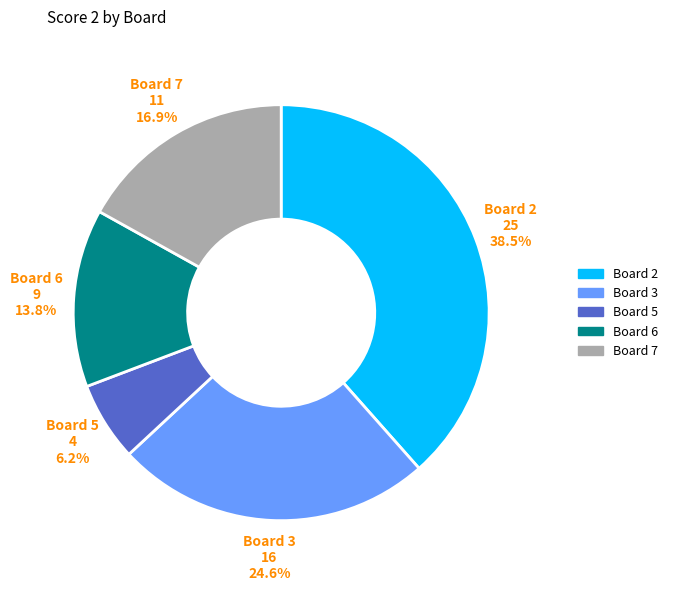

Is there any slice that represents more than half of the pie?

No